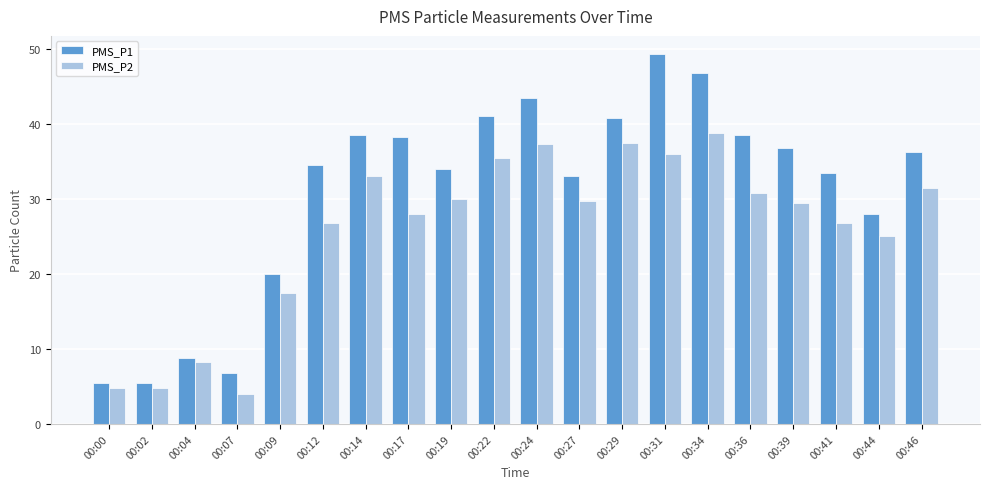

Does the chart contain any negative values?

No